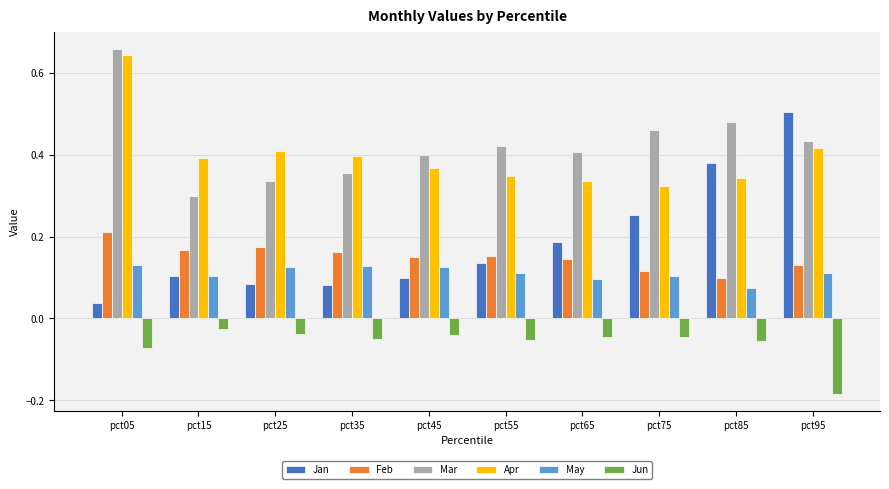

Which series changed the most between pct15 and pct25?

Mar